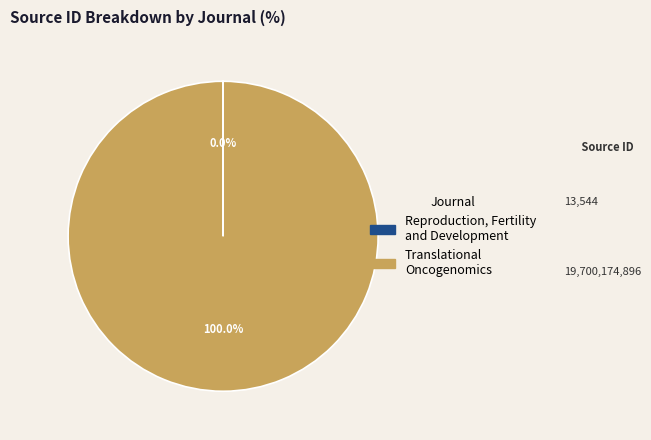

Which slice is the largest?

Translational Oncogenomics